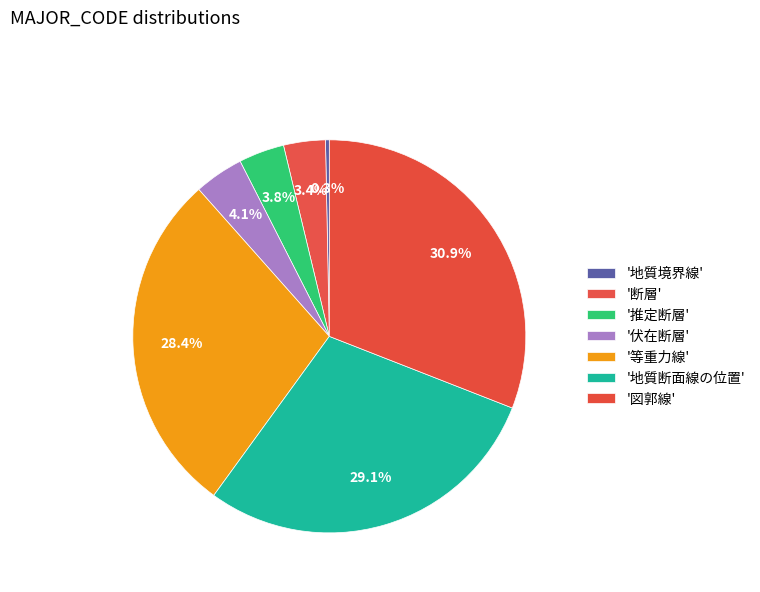

How many segments does this pie chart have?

7